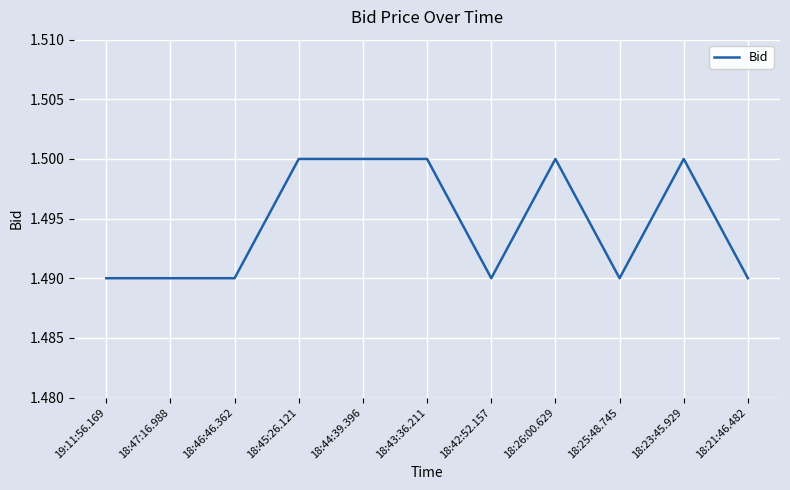

What position from the left is 18:26:00.629?

8